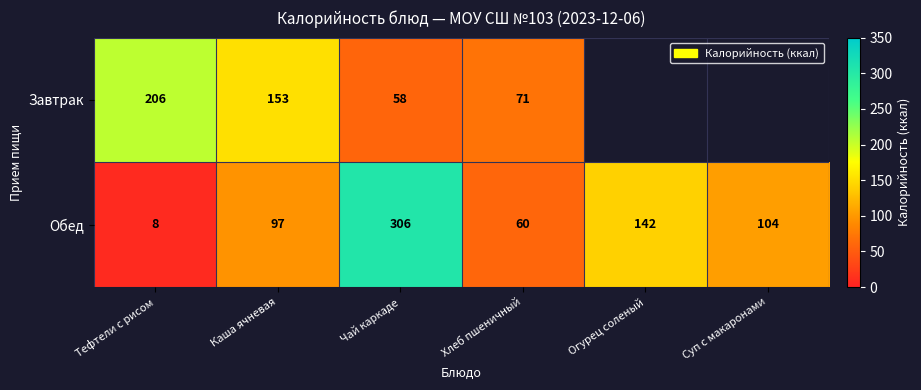

Which category has the highest value across all series?

Чай каркаде